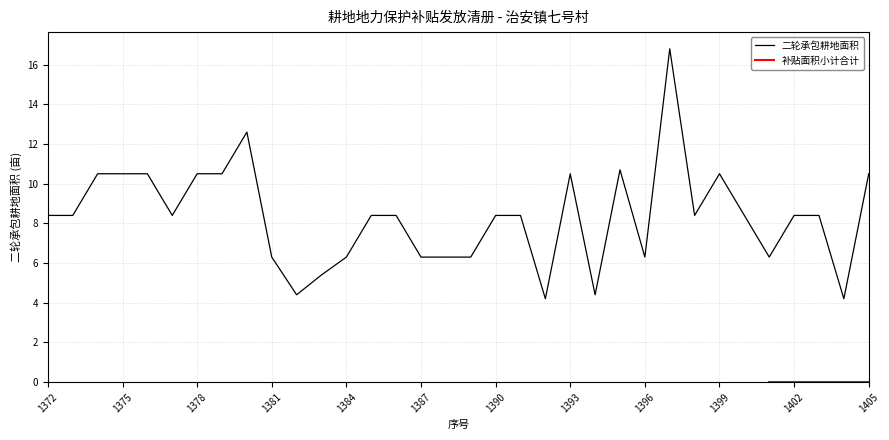

What is the average value?

8.3